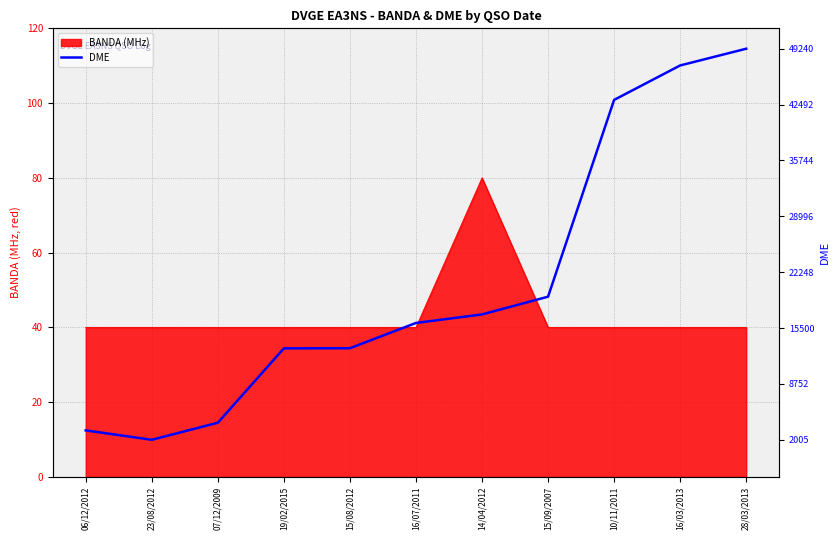

What is the maximum value shown in the chart?

49240